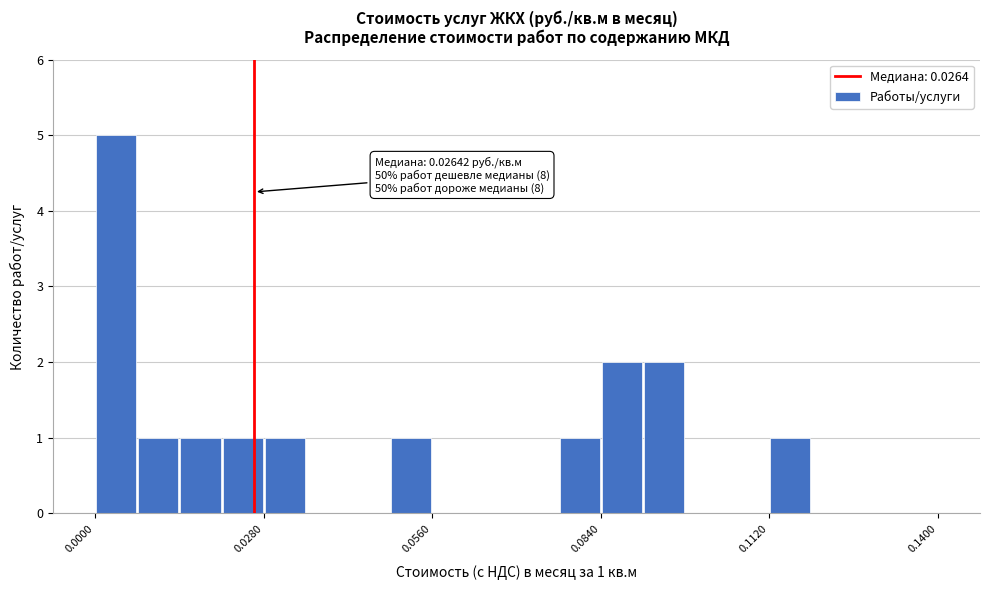

Read against the x-axis, roughly where is the centre of the tallest bar?

0.005